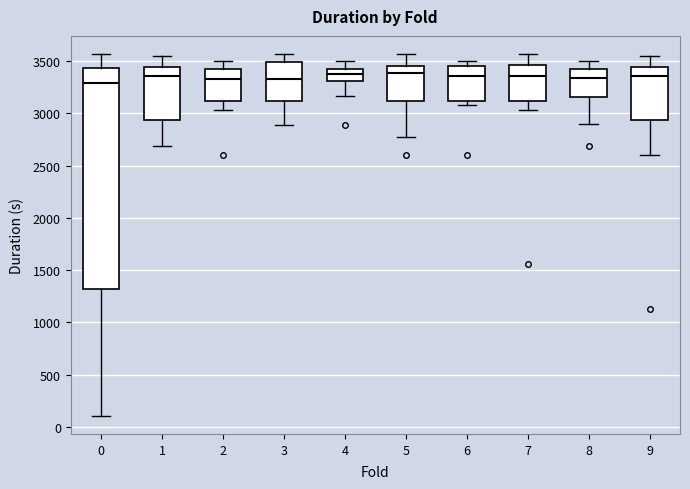

Reading left to right, transcribe this box plot: for each box, give where its median line is, the range the box spans, and where its two whiskers end, as read against the y-axis. The values are not printed on the chart, so give them approximately, as read against the axis.

0: median 3300, box 1300 to 3450, whiskers 100 to 3550
1: median 3350, box 2950 to 3450, whiskers 2700 to 3550
2: median 3350, box 3100 to 3400, whiskers 3050 to 3500
3: median 3350, box 3100 to 3500, whiskers 2900 to 3550
4: median 3400 (inside the box), box 3300 to 3400, whiskers 3150 to 3500
5: median 3400, box 3100 to 3450, whiskers 2750 to 3550
6: median 3350, box 3100 to 3450, whiskers 3100 (just below the box's lower edge) to 3500
7: median 3350, box 3100 to 3450, whiskers 3050 to 3550
8: median 3350, box 3150 to 3400, whiskers 2900 to 3500
9: median 3350, box 2950 to 3450, whiskers 2600 to 3550